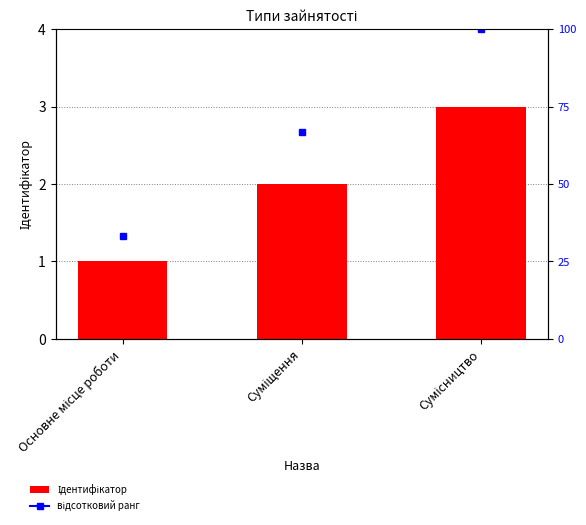

Which category has the highest value across all series?

Сумісництво